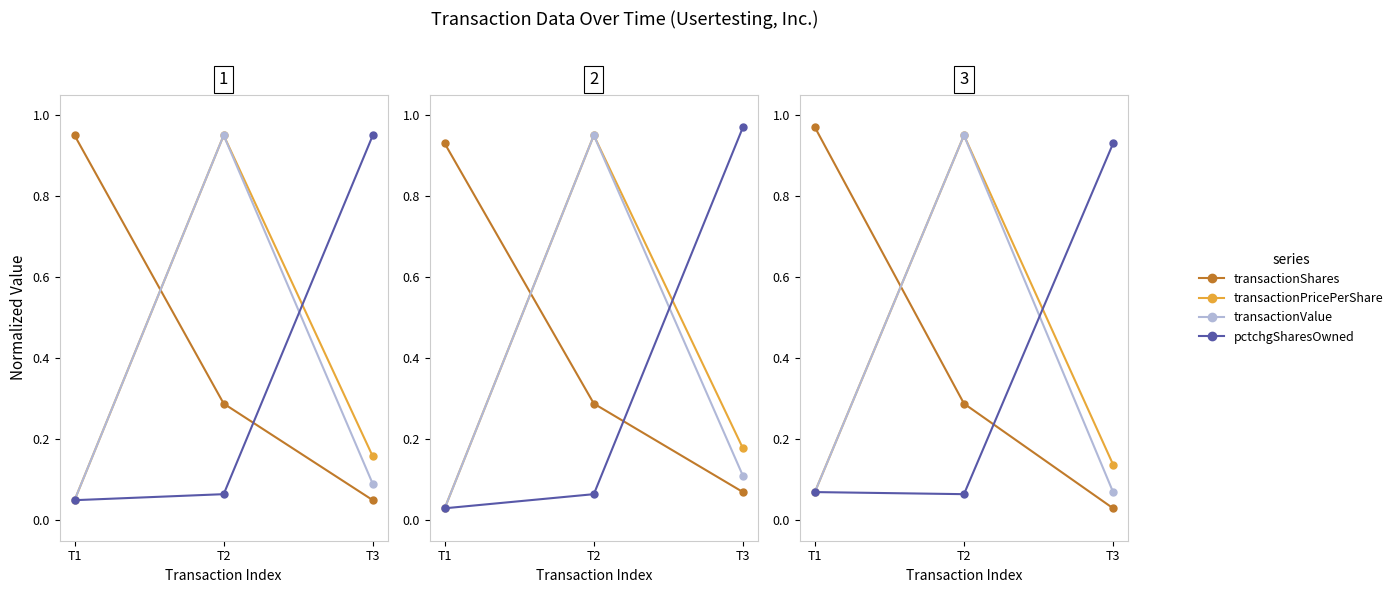

What is the highest value of the pctchgSharesOwned series?

0.9